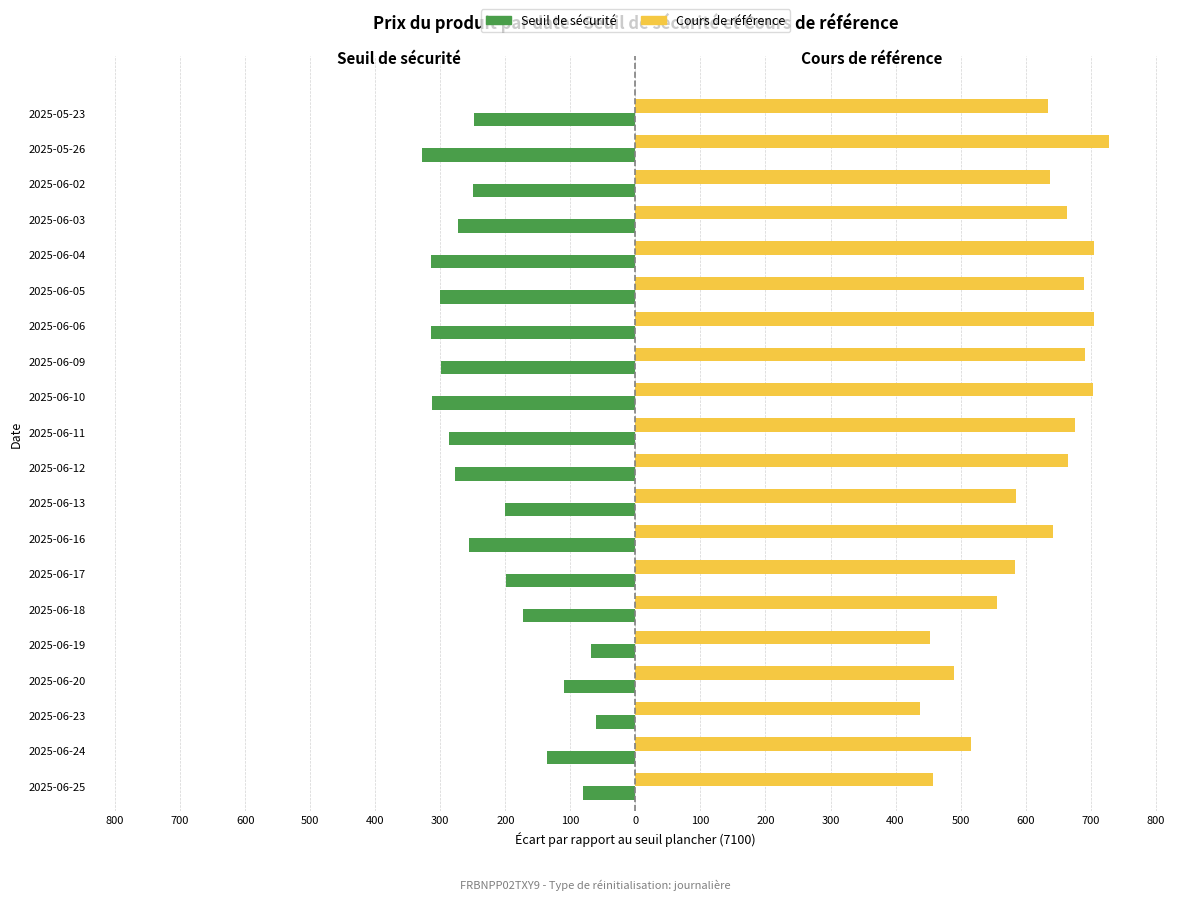

What are all the series names shown in the legend?

Seuil de sécurité, Cours de référence